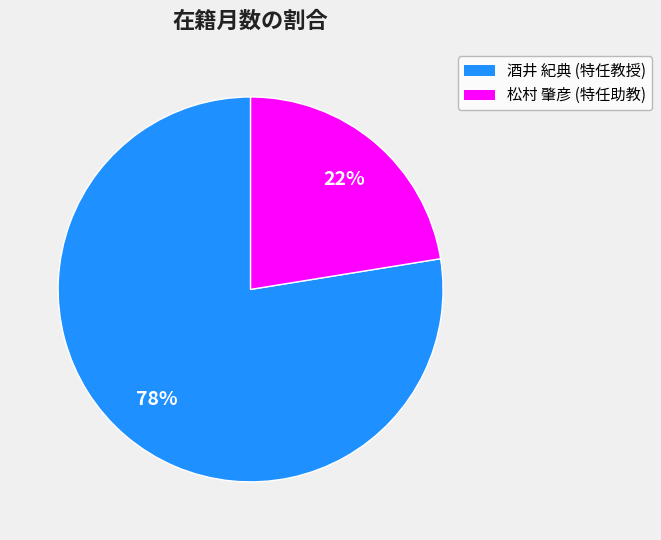

Which slice is the largest?

酒井 紀典 (特任教授)